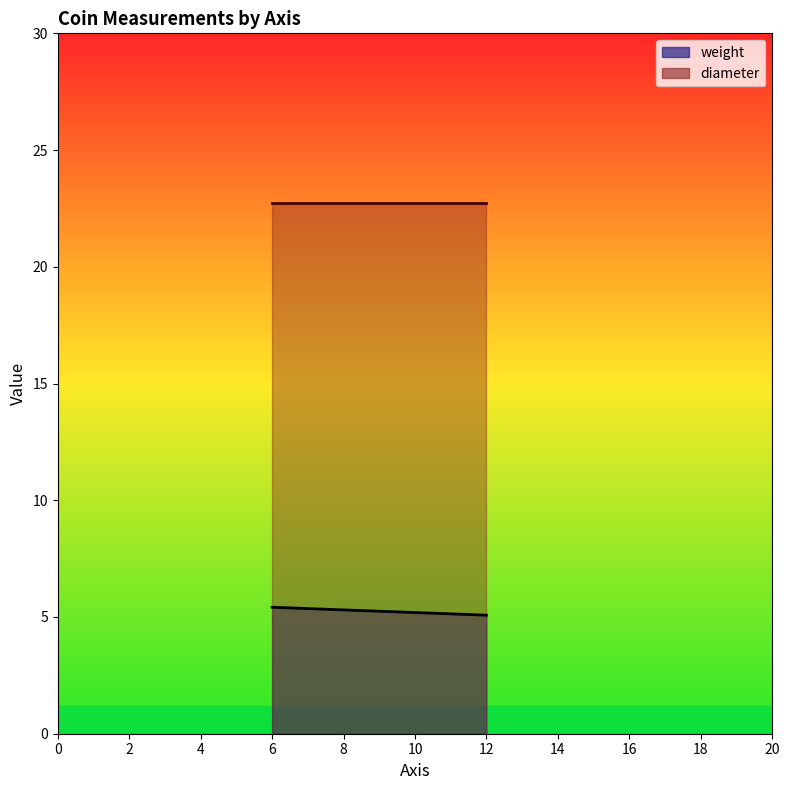

What is the difference between the maximum and second lowest values in the diameter series?

2.0